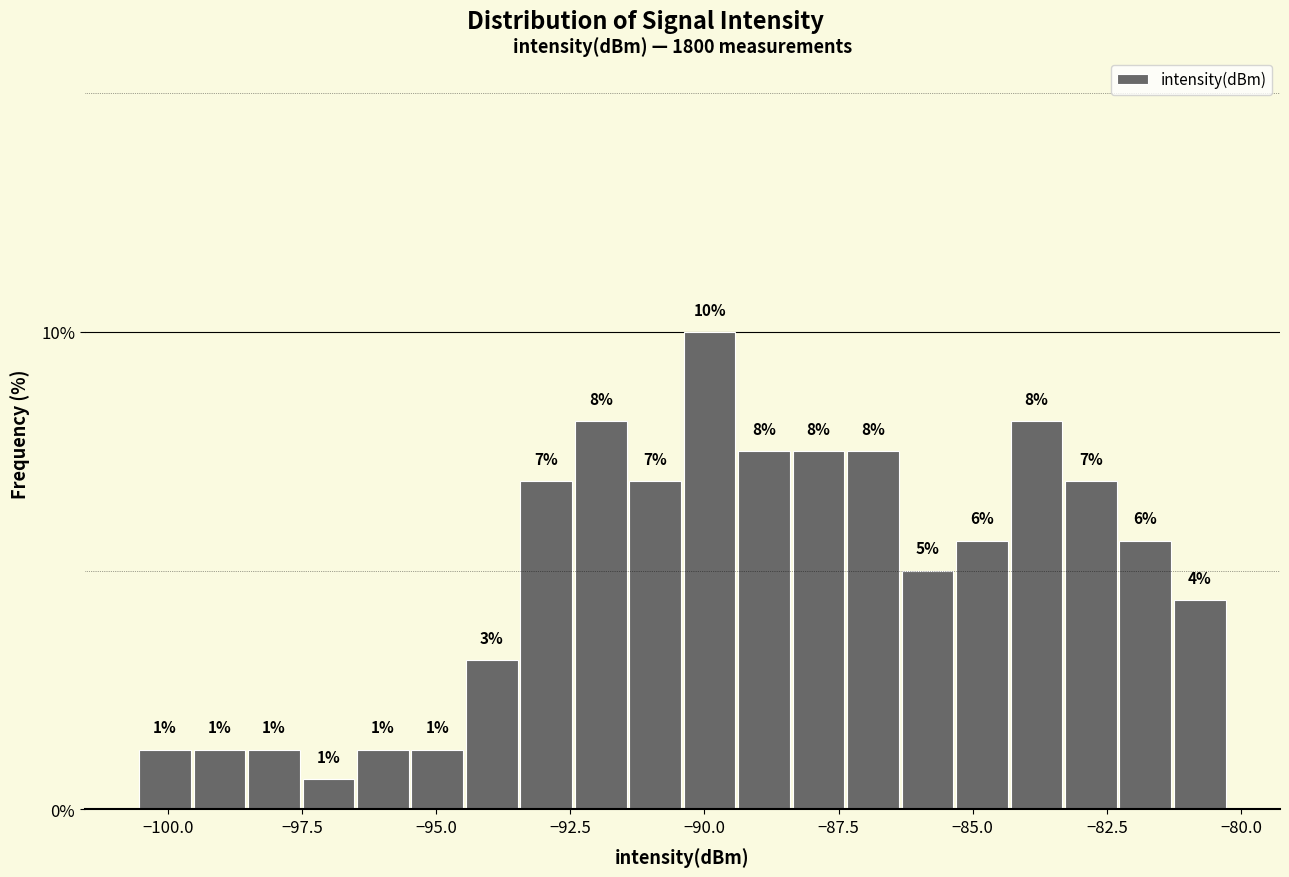

Read against the x-axis, roughly where is the centre of the tallest bar?

-90.0